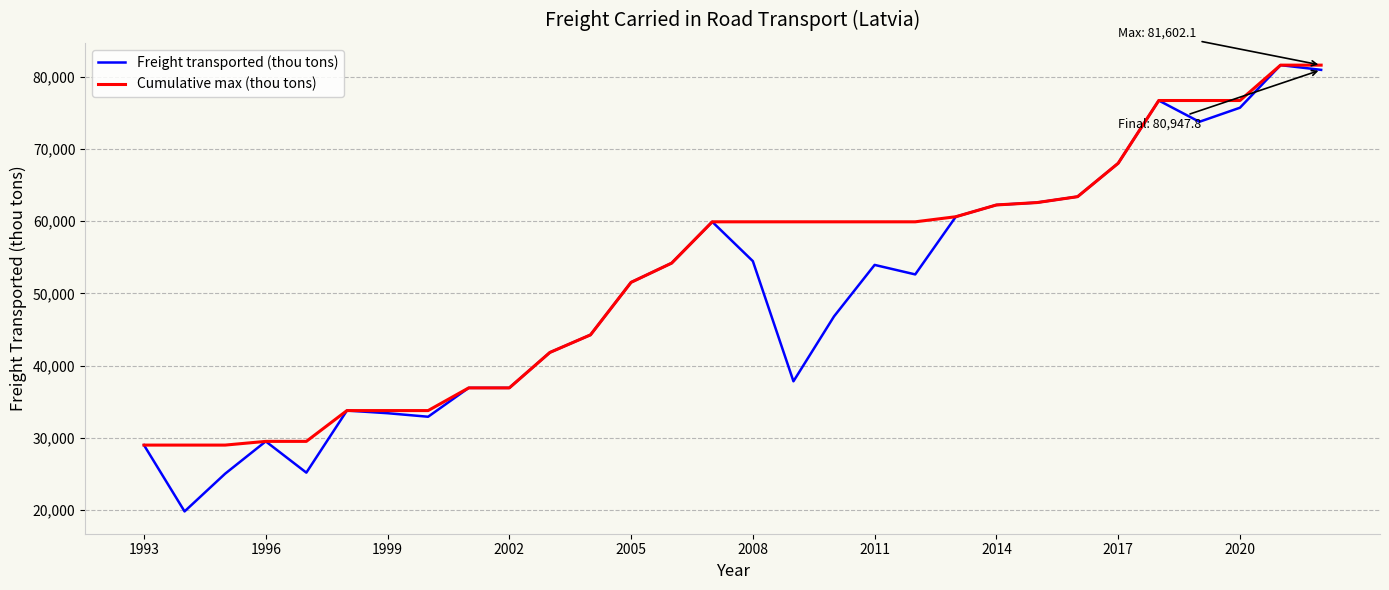

What is the highest value of the Freight transported (thou tons) series?

81602.1